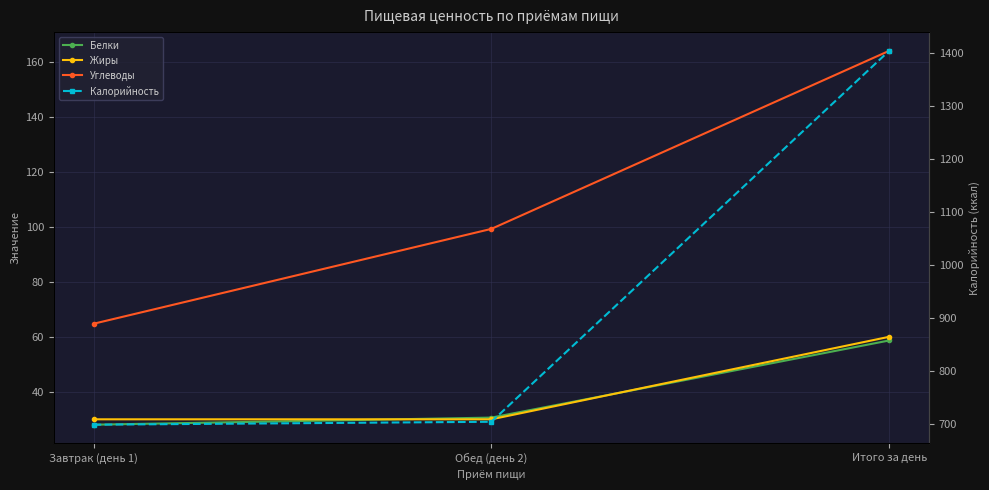

What is the average value of the Калорийность series?

936.5